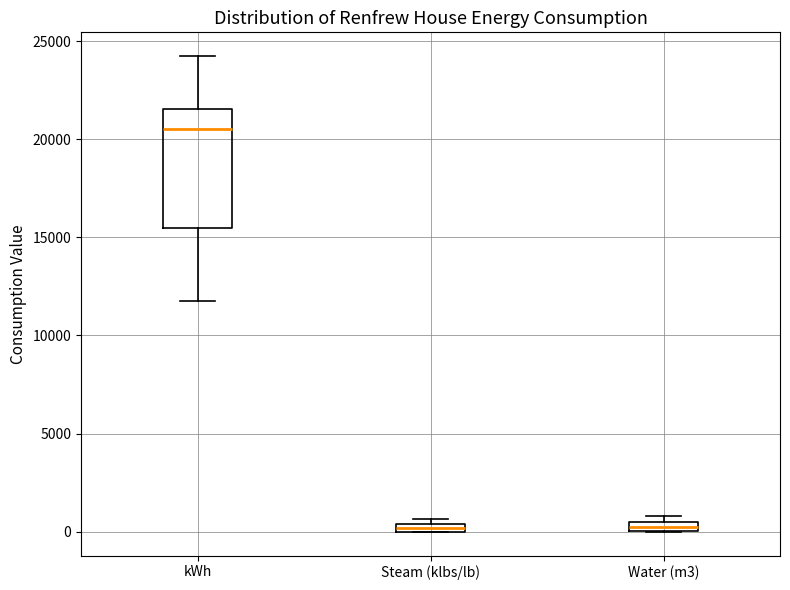

Which box's median line is the highest?

kWh